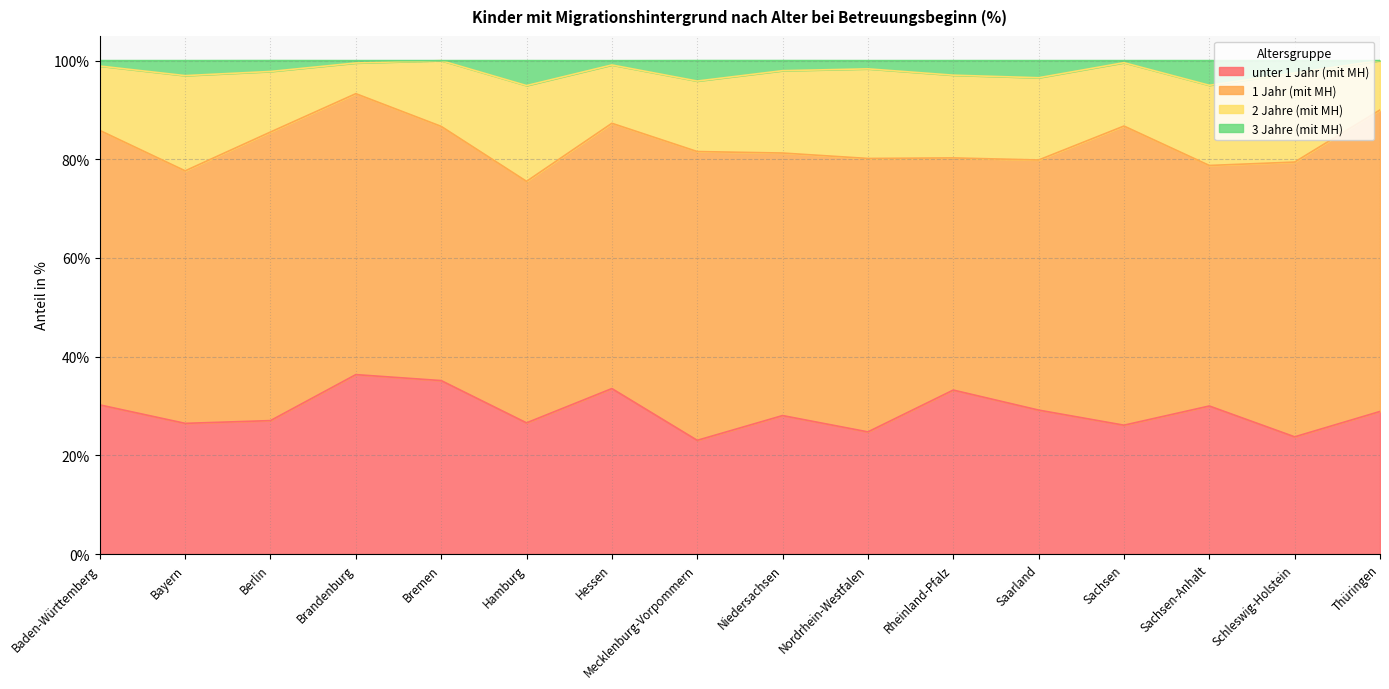

In unter 1 Jahr (mit MH), how many points are higher than both neighbors (excluding endpoints)?

5